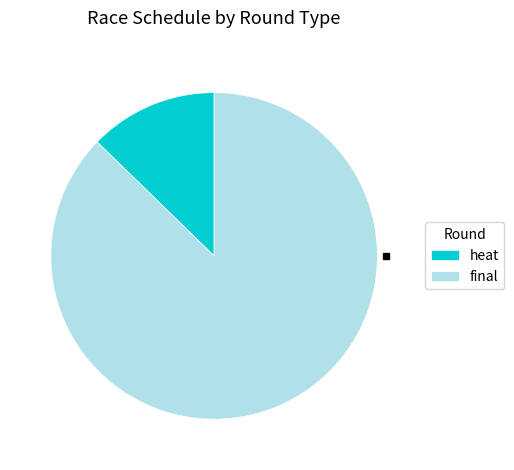

How many segments does this pie chart have?

2